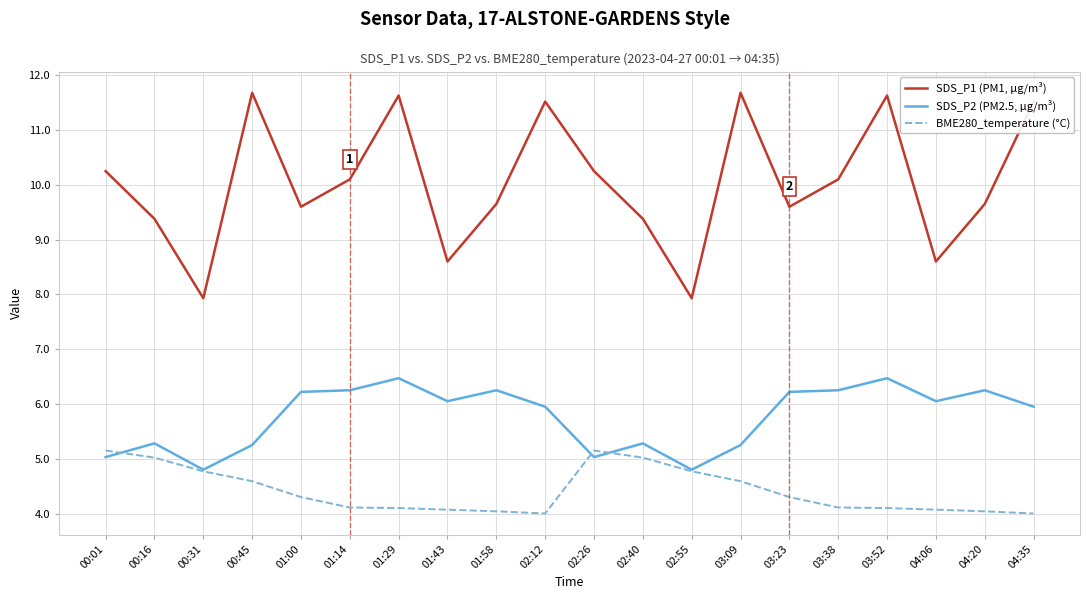

Where is the first local minimum for SDS_P2 (PM2.5, µg/m³)?

00:31